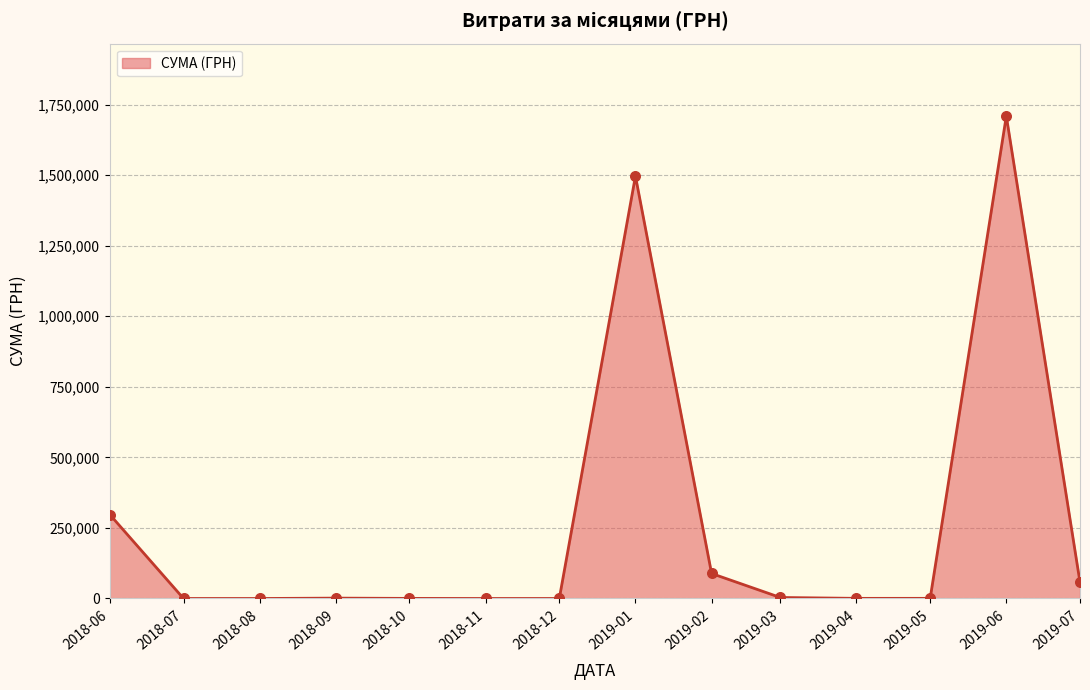

What is the change in value from 2018-07 to 2019-02?

+88580.1